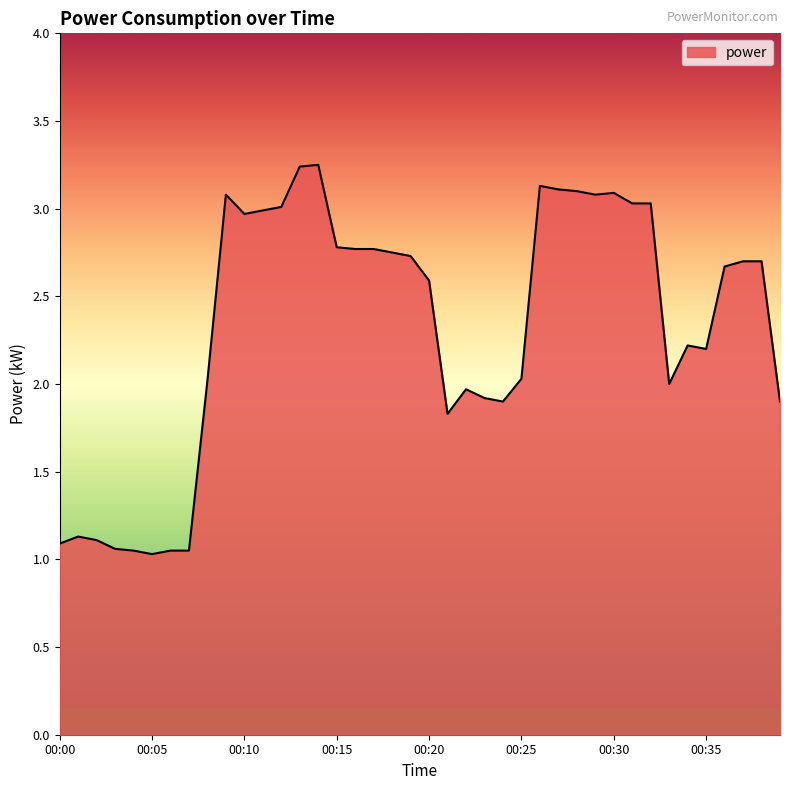

What is the difference between the maximum and minimum values?

2.2